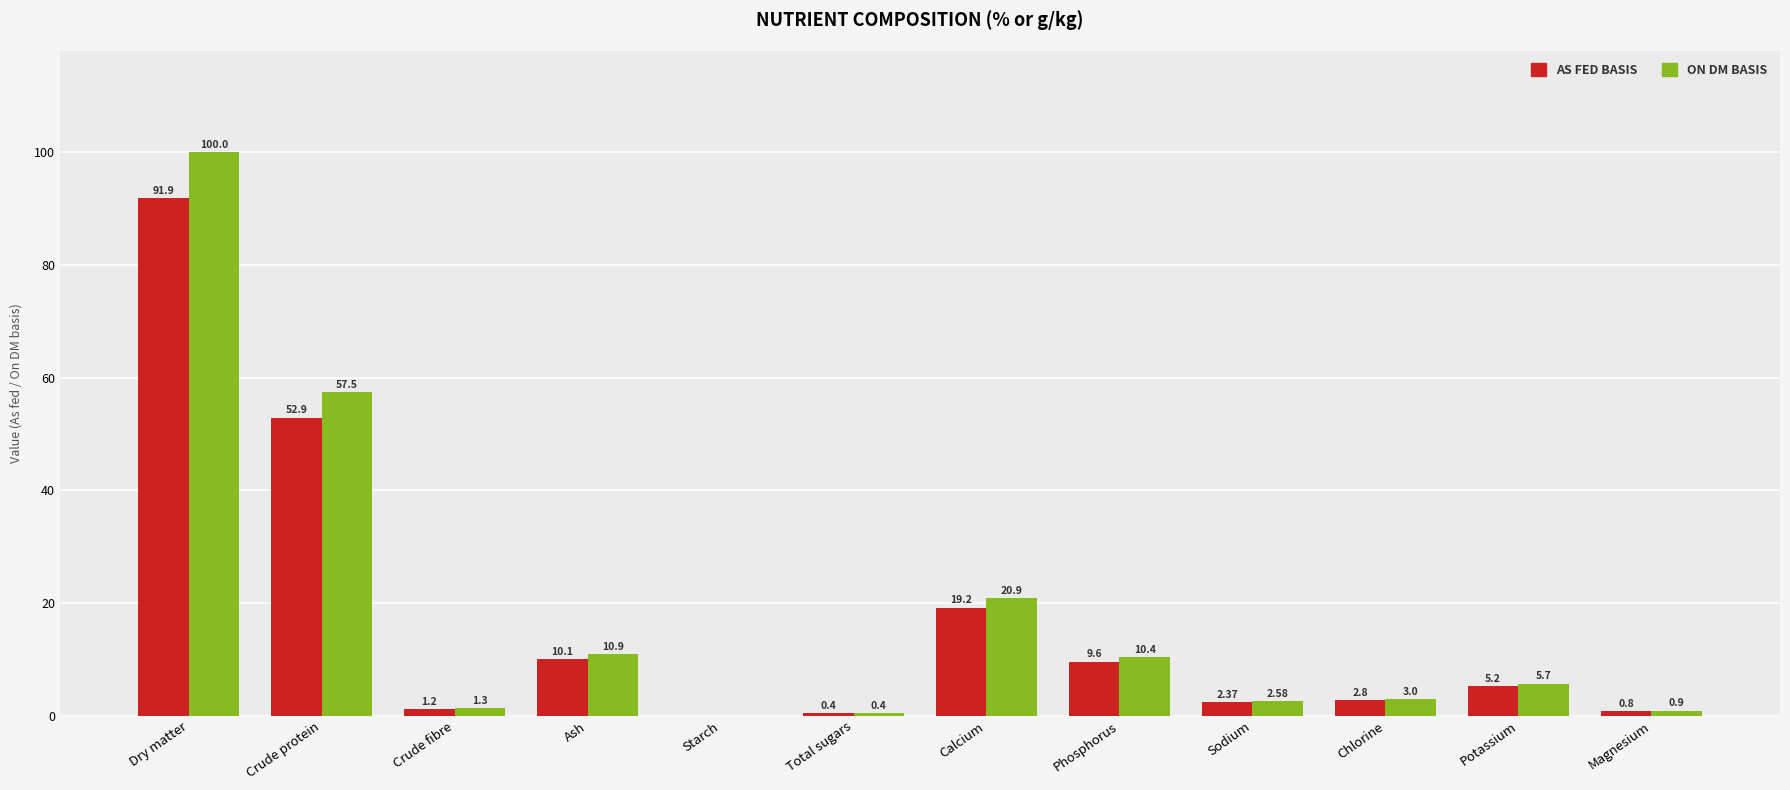

At which category is the sum across all series the highest?

Dry matter